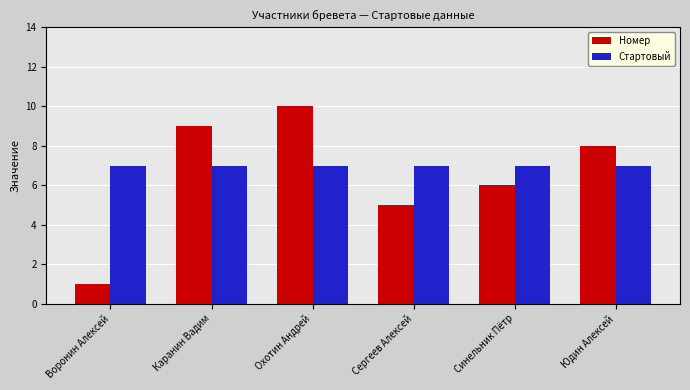

At which category is the sum across all series the highest?

Охотин Андрей